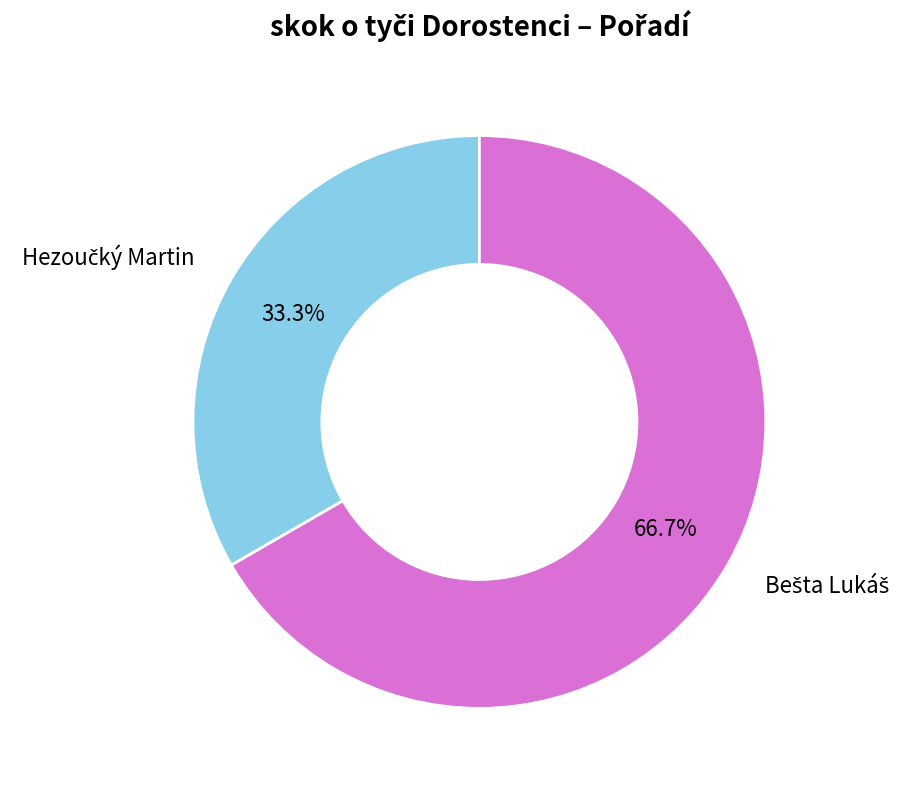

Does any single category account for the majority?

Yes